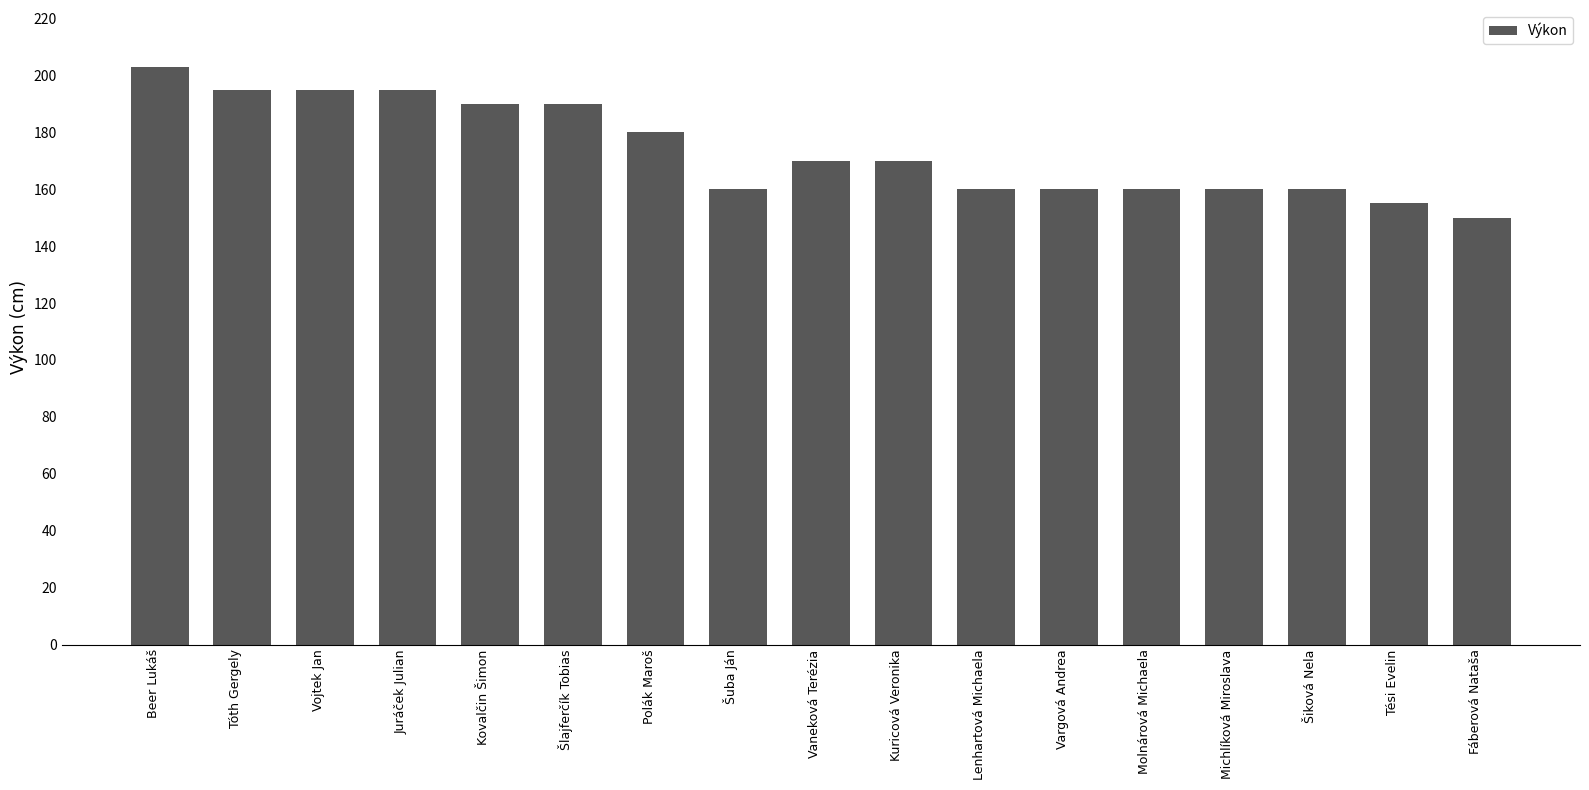

True or false: the data shows 203 at Beer Lukáš.

True